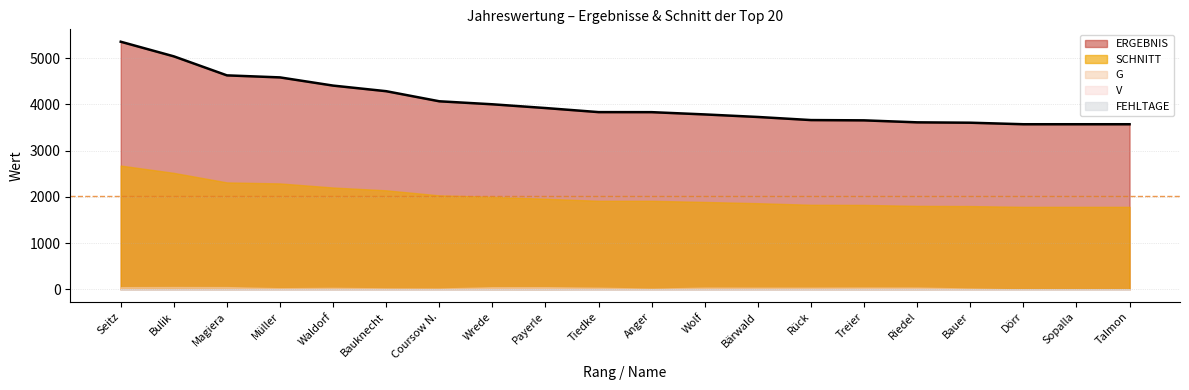

What is the difference between the maximum and minimum values in the FEHLTAGE series?

2